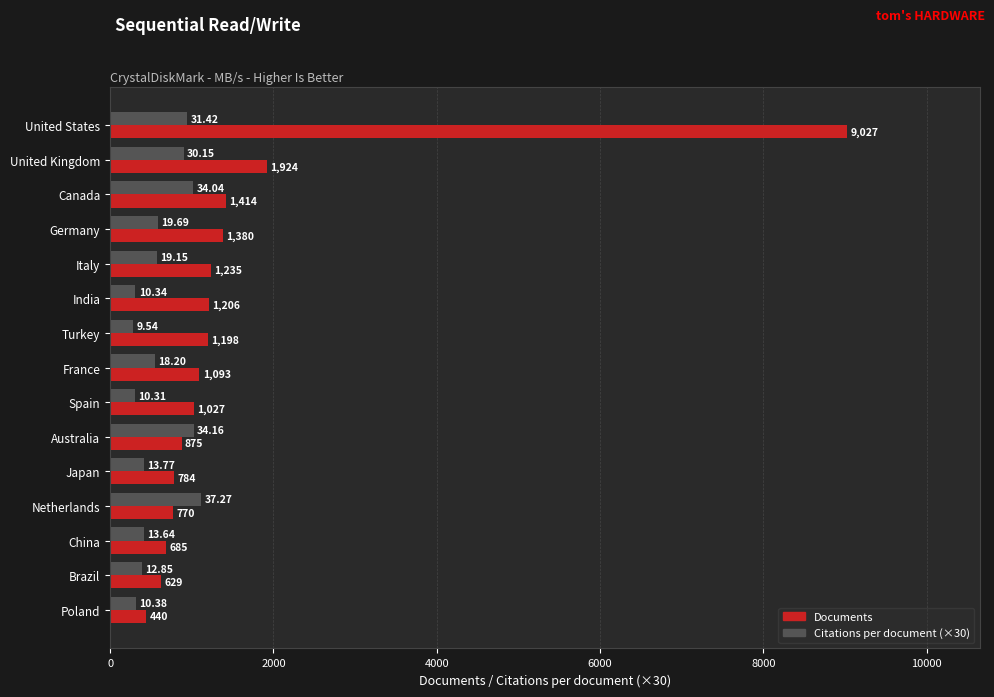

What is the difference between the maximum and minimum values in the Documents series?

8587.0